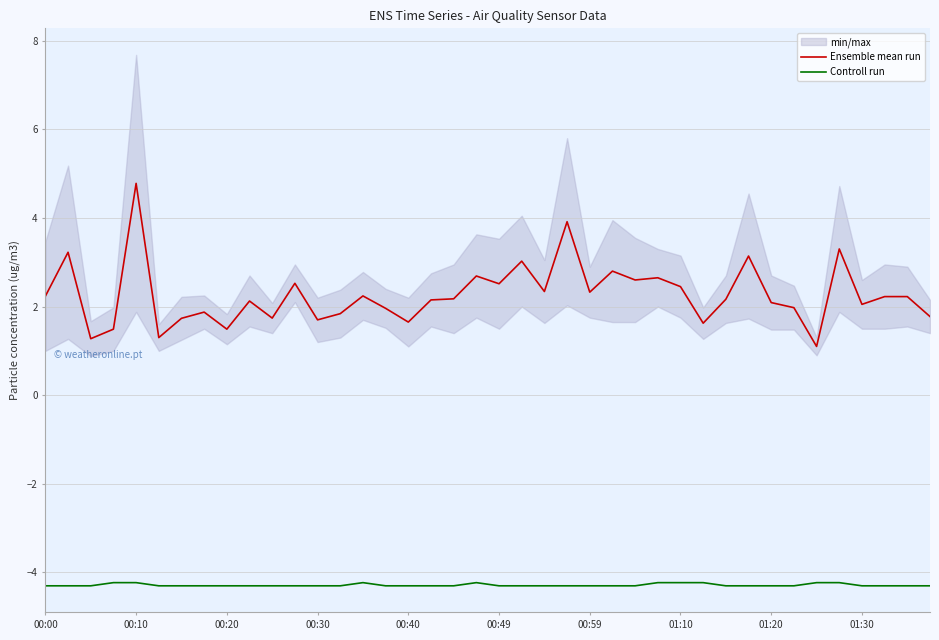

What is the difference between the maximum and minimum values in the Controll run series?

0.1